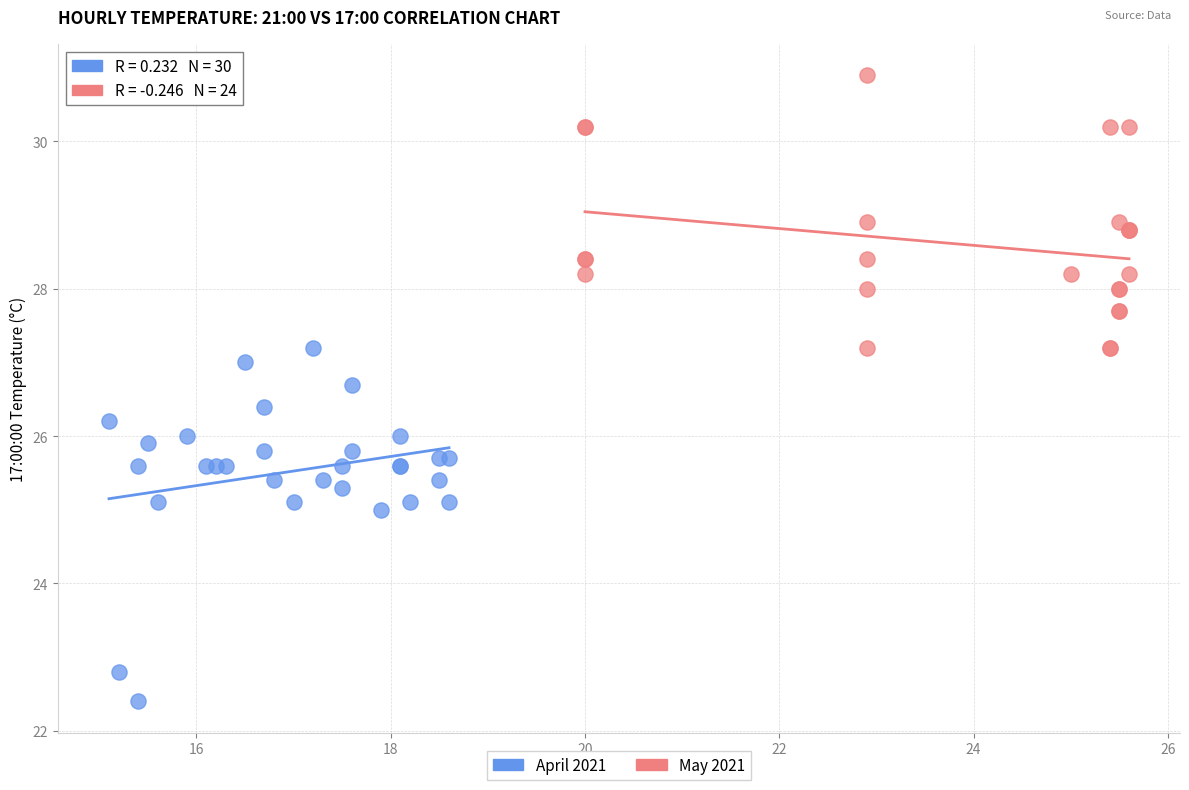

Which series reaches the minimum Y coordinate?

April 2021